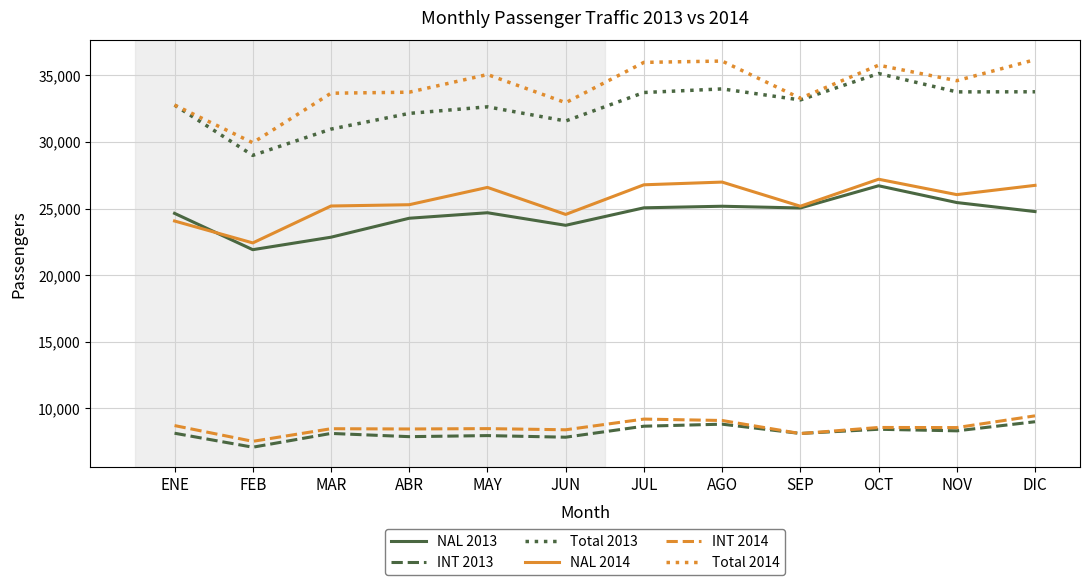

What is the difference between the NAL 2014 values at ENE and OCT?

3136